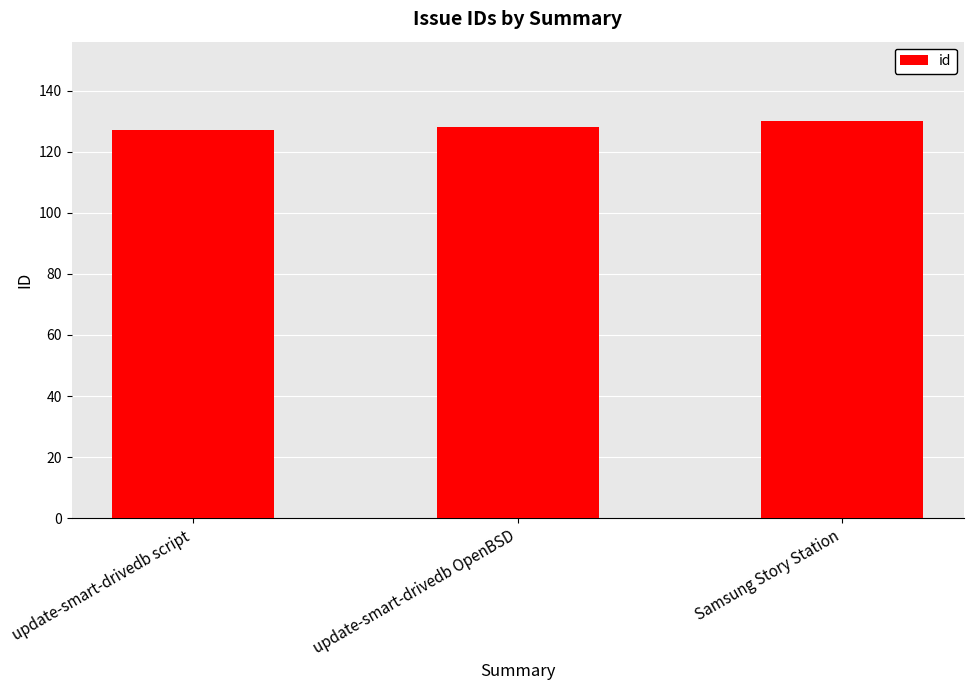

True or false: the data shows 130 at Samsung Story Station.

True